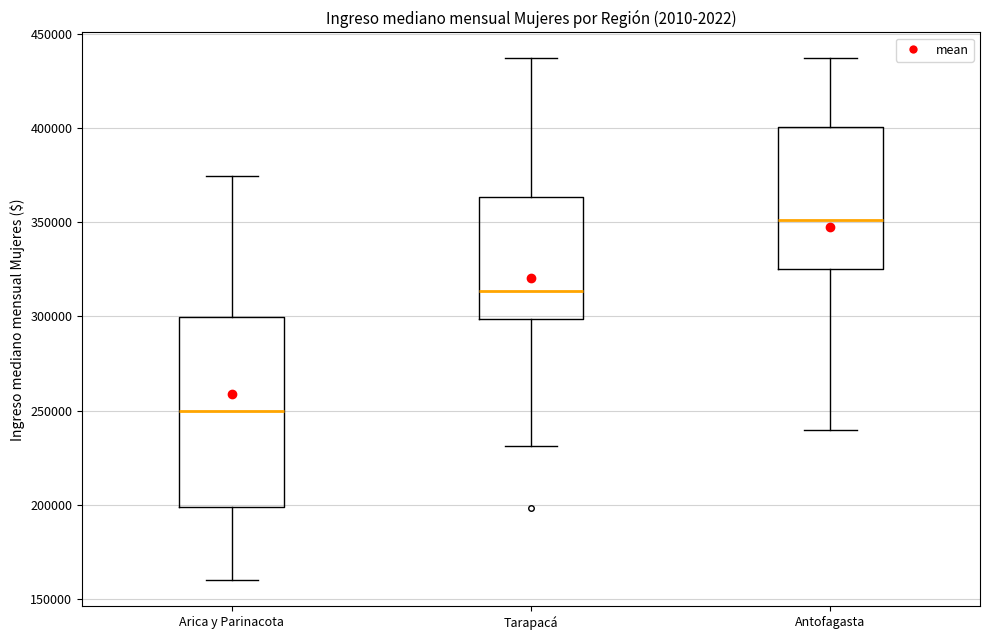

Where does the lower whisker of the box for Arica y Parinacota end on the y-axis? The values are not printed on the chart, so give them approximately, as read against the axis.

160000